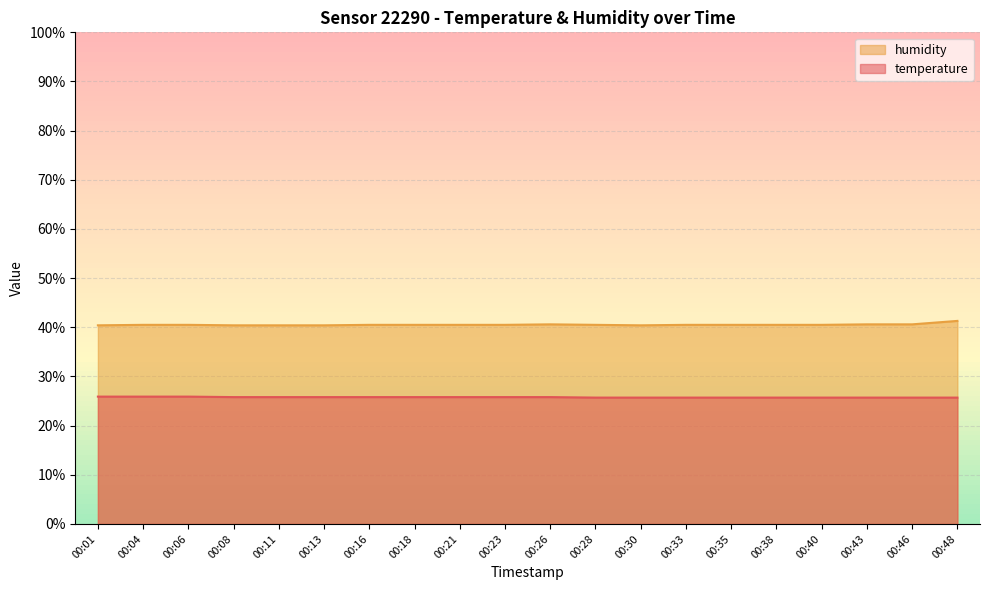

Reading left to right, extract all data points from this chart.

temperature: 25.9	25.9	25.9	25.8	25.8	25.8	25.8	25.8	25.8	25.8	25.8	25.7	25.7	25.7	25.7	25.7	25.7	25.7	25.7	25.7
humidity: 40.4	40.5	40.5	40.4	40.4	40.4	40.5	40.5	40.5	40.5	40.6	40.5	40.4	40.5	40.5	40.5	40.5	40.6	40.6	41.3